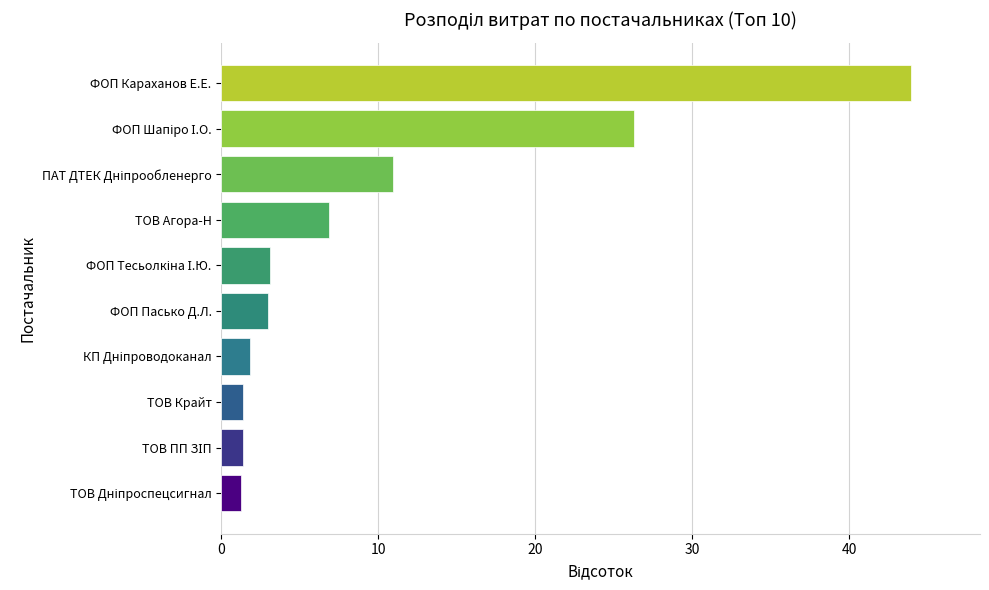

What is the approximate value at ФОП Пасько Д.Л.?

3.0